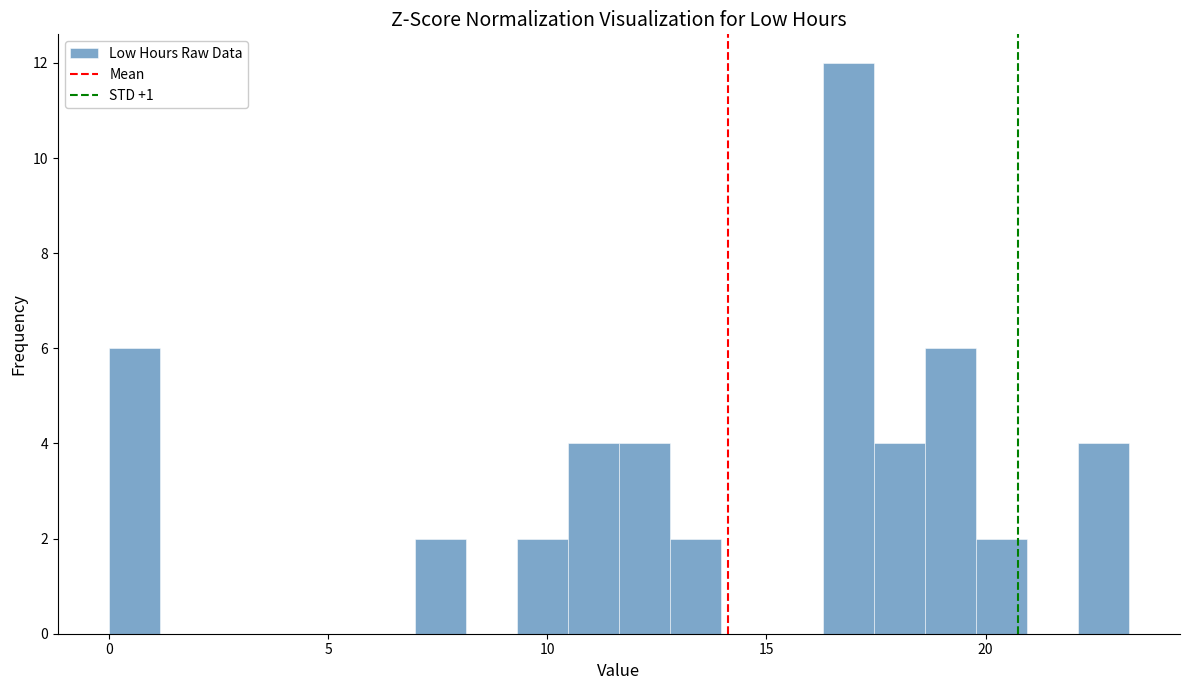

Around what value on the x-axis is the tallest bar? Give the approximate position of its centre, as read against the axis.

17.0